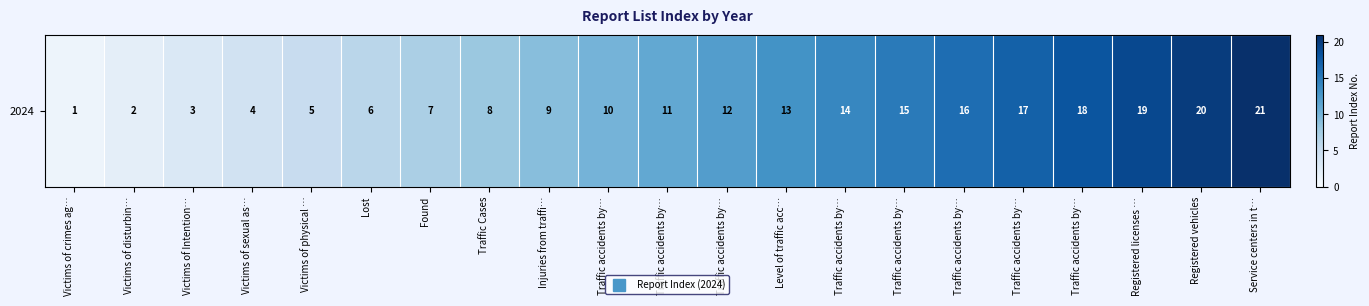

At which label is the value closest to 11?

Traffic accidents by…